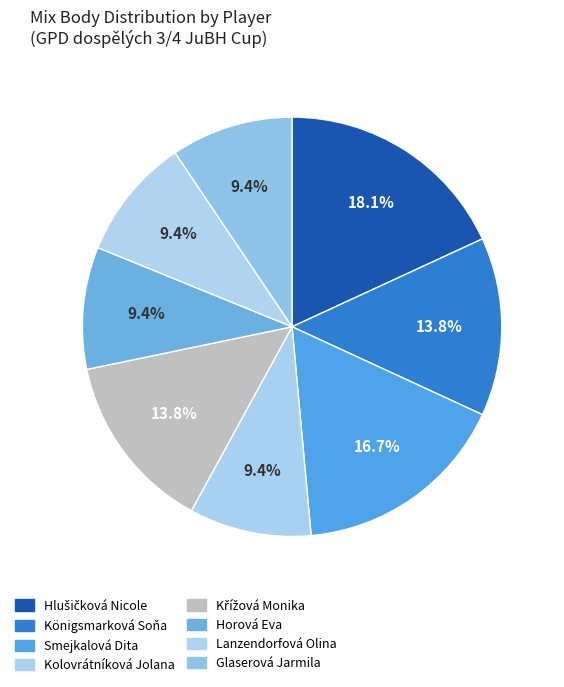

What percentage do Horová Eva and Königsmarková Soňa together represent?

23.2%